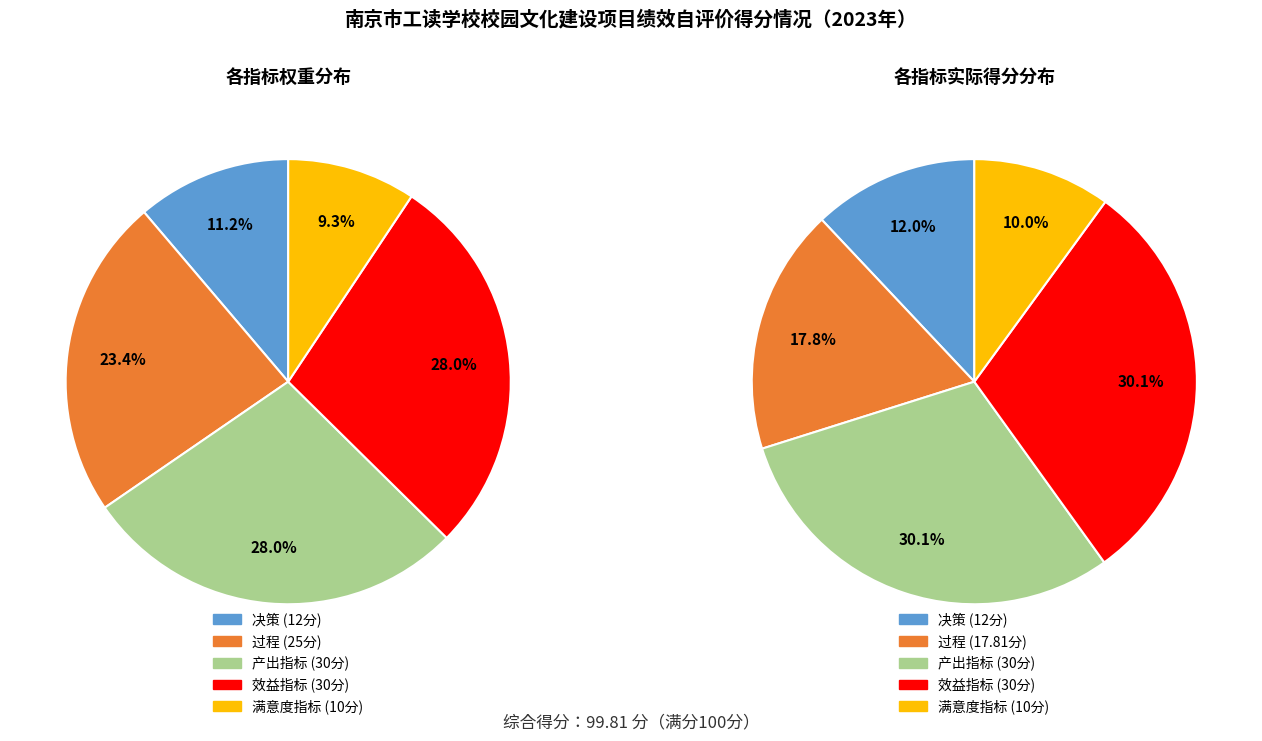

Count the number of slices in the pie.

5